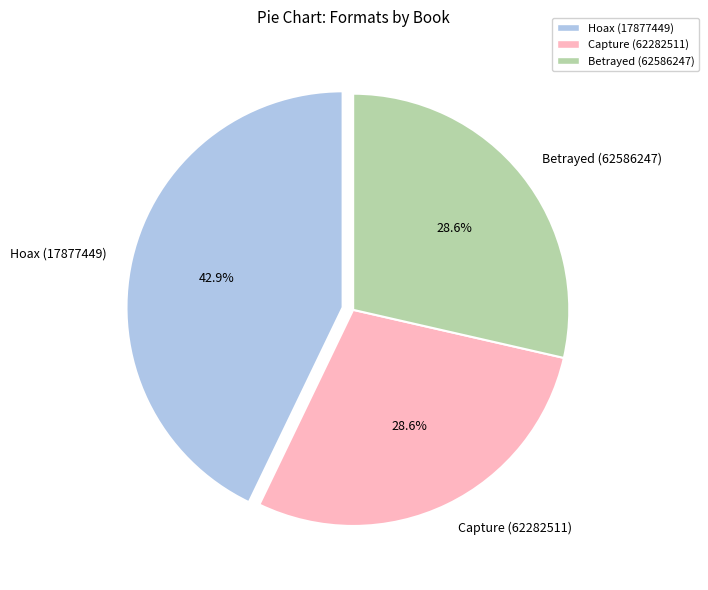

What is the ratio of the value at Capture (62282511) to the value at Hoax (17877449)?

0.7